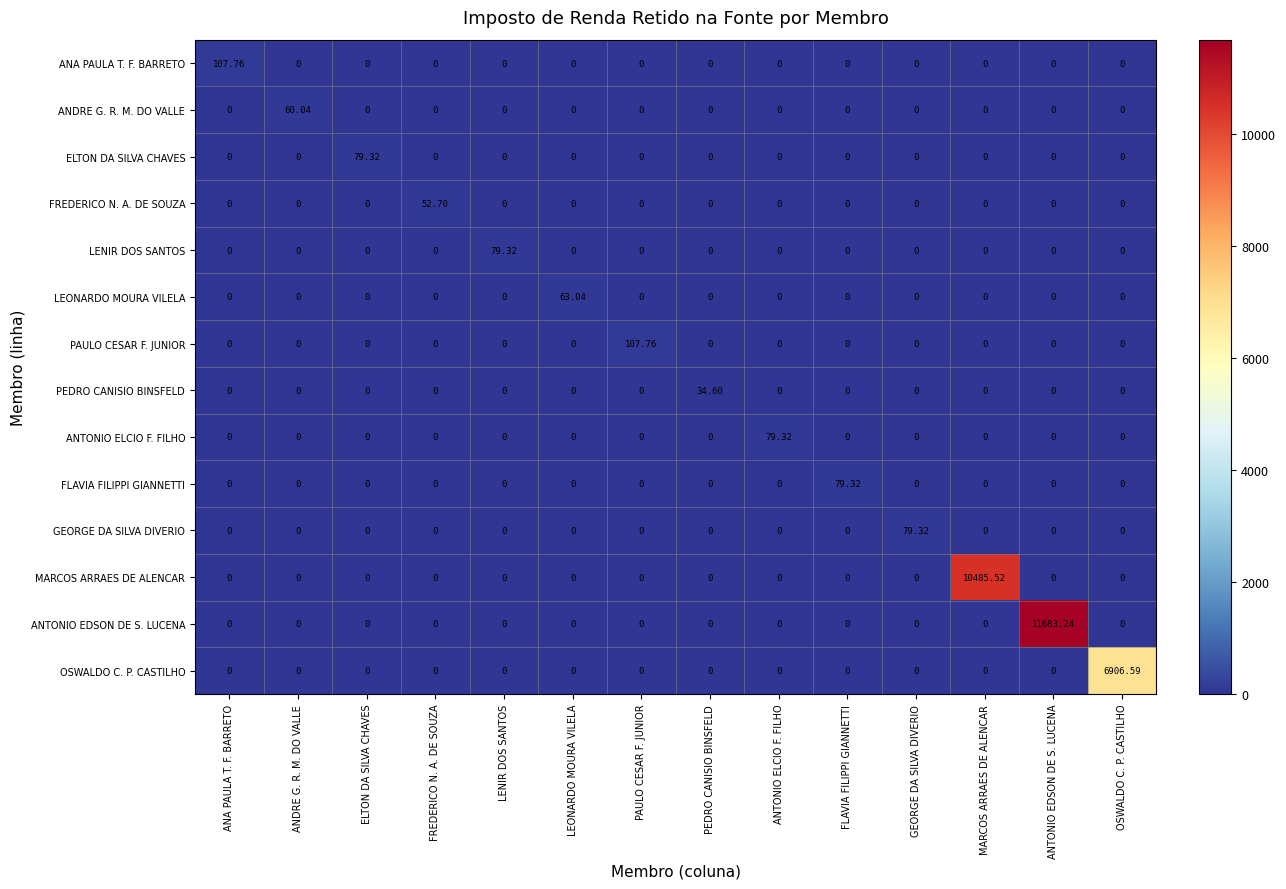

Which series has the largest range (max minus min)?

ANTONIO EDSON DE S. LUCENA